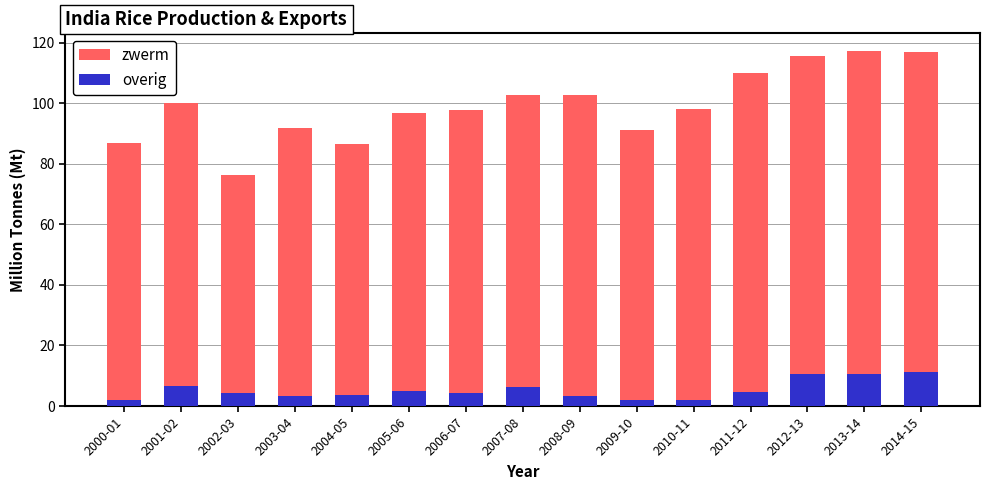

What is the difference between the overig values at 2008-09 and 2012-13?

7.0